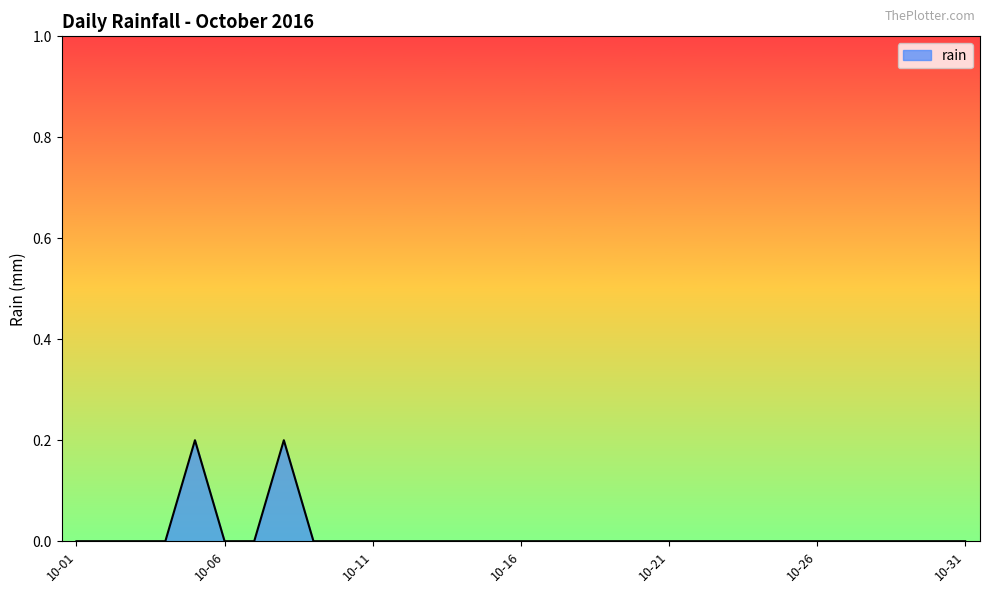

Where is the first local maximum?

2016-10-05